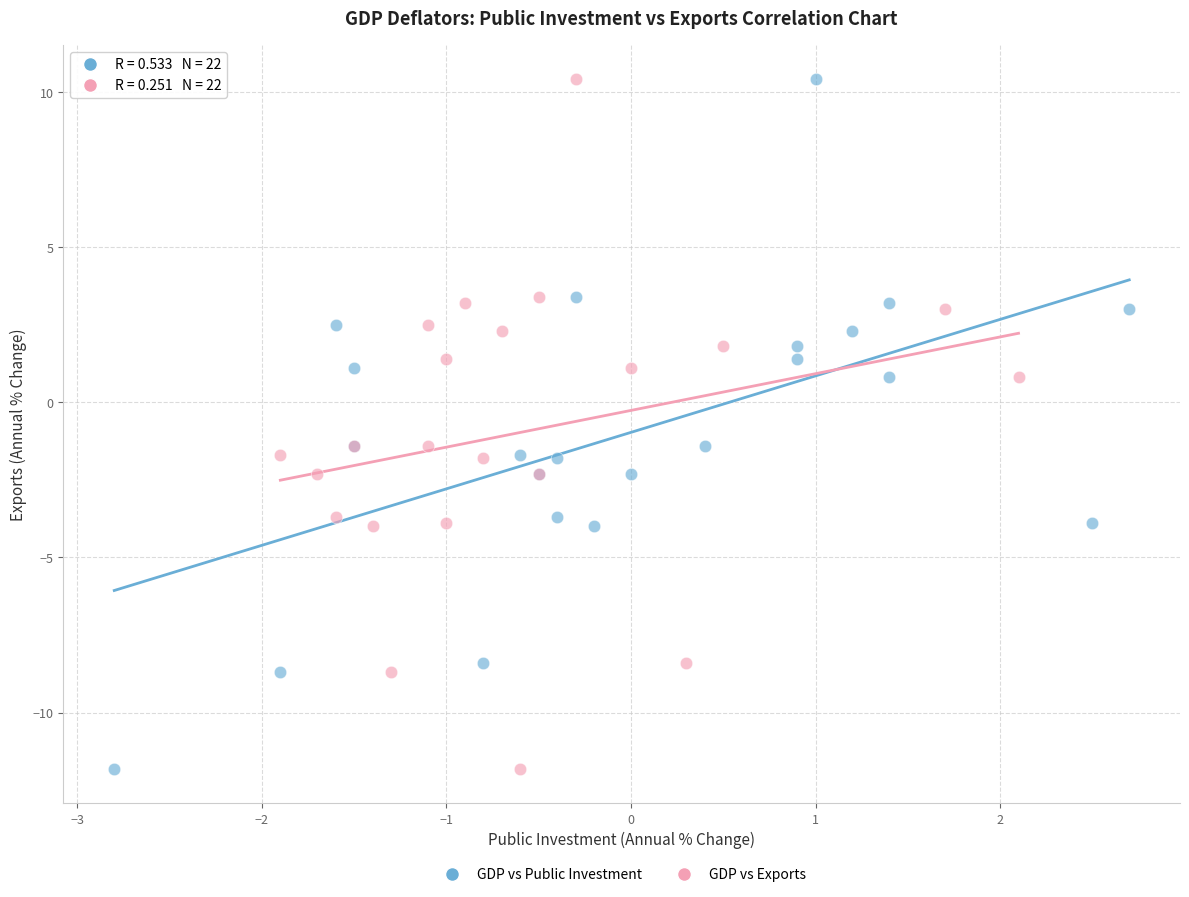

What are all the series names shown in the legend?

GDP vs Public Investment, GDP vs Exports